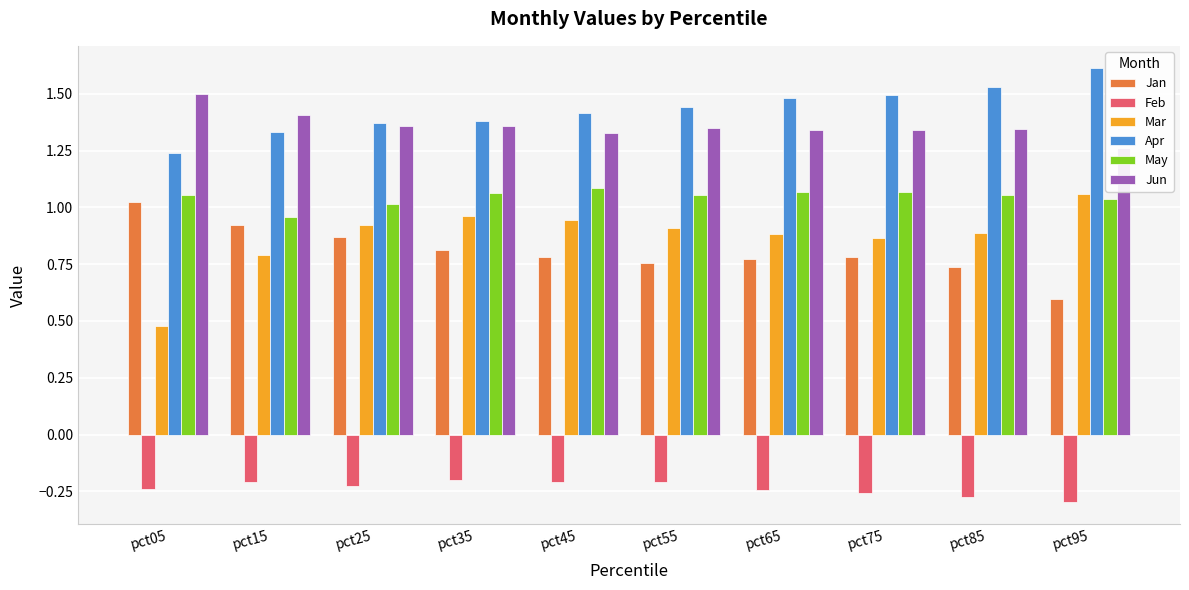

Which series changed the most between pct35 and pct95?

Apr